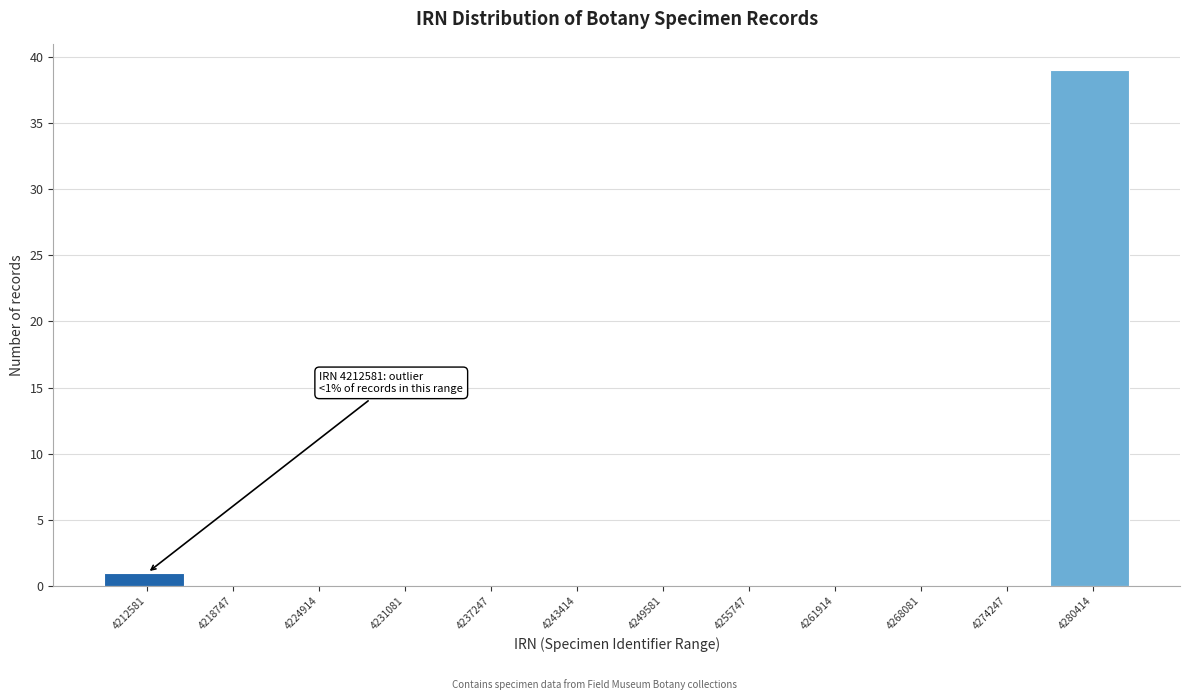

Reading left to right, what are all the values shown in this chart?

4212581=1	4218747=0	4224914=0	4231081=0	4237247=0	4243414=0	4249581=0	4255747=0	4261914=0	4268081=0	4274247=0	4280414=39